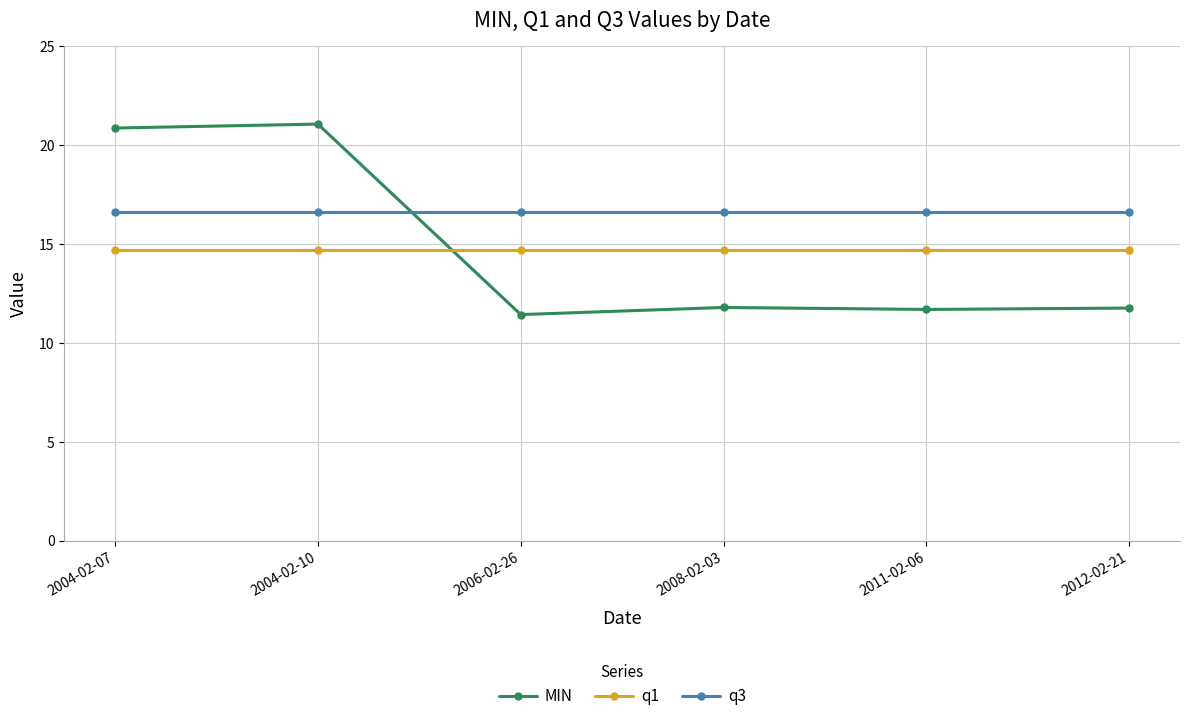

What is the value of the q1 point at the 1st from the left?

14.7